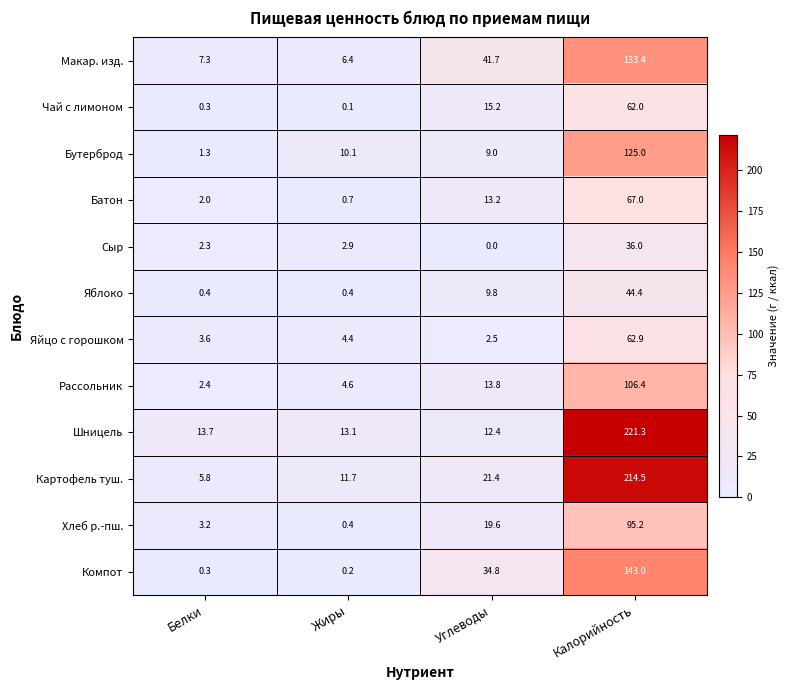

What is the difference between the Бутерброд values at Углеводы and Белки?

7.7